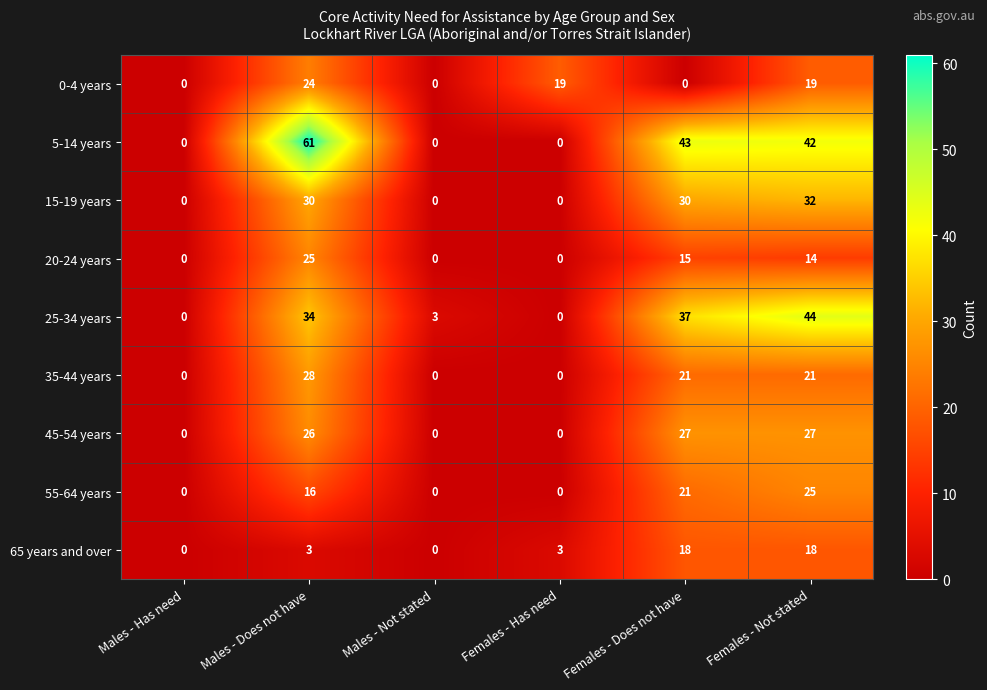

How many positive values does the 45-54 years series have?

3